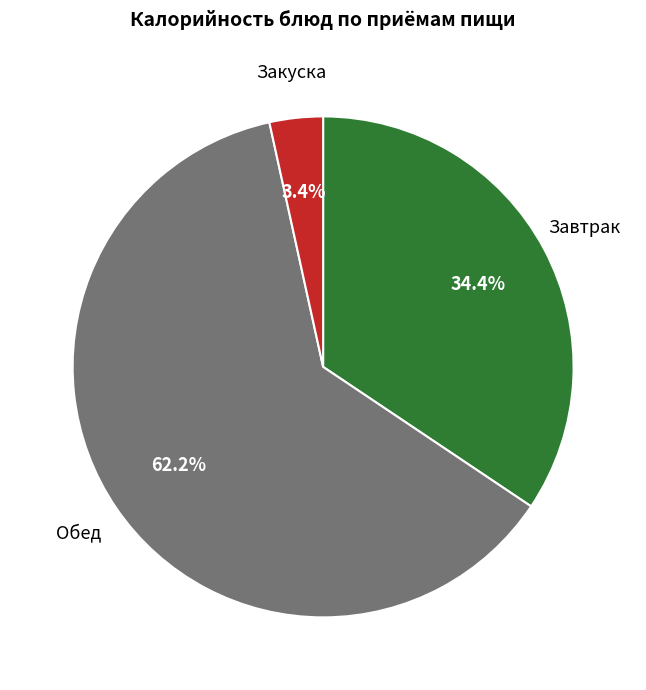

Is there any slice that represents more than half of the pie?

Yes